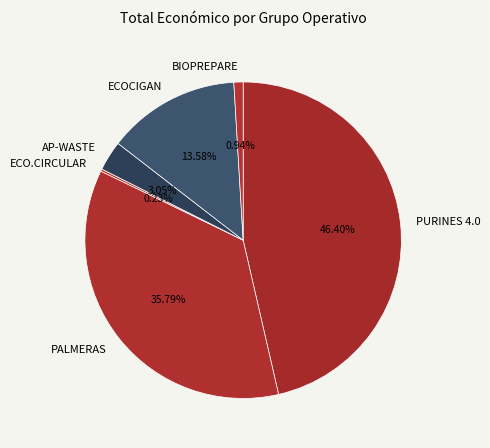

To the nearest percent, what is the difference between the BIOPREPARE and ECOCIGAN slice percentages?

13%